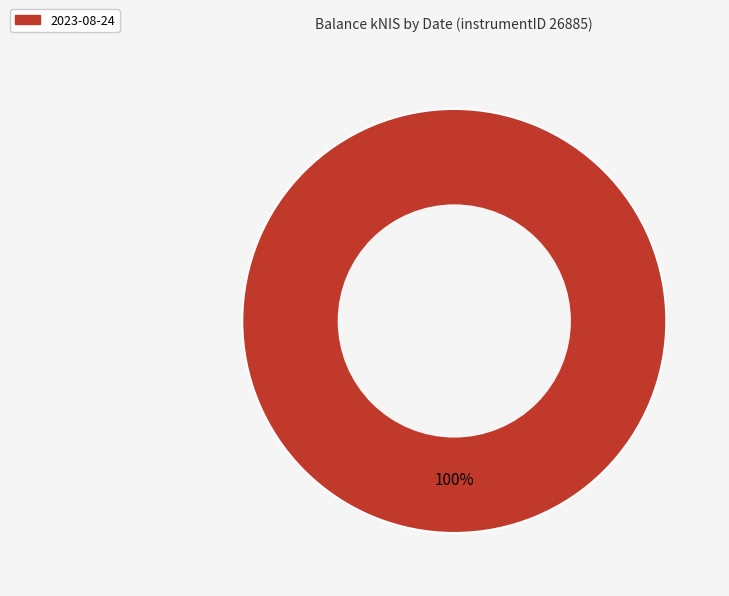

Is there any slice that represents more than half of the pie?

Yes